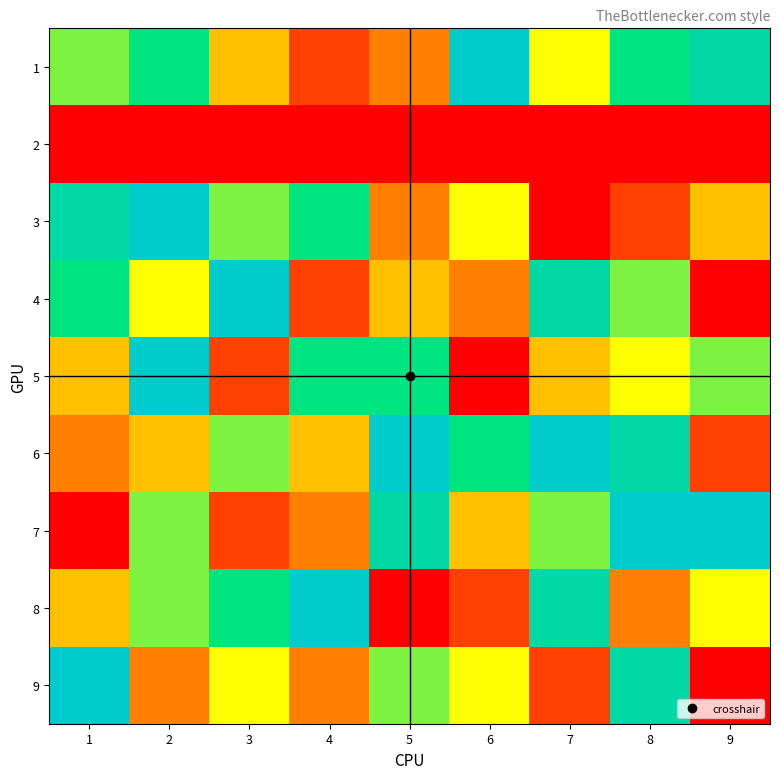

How many series are shown in this chart?

9